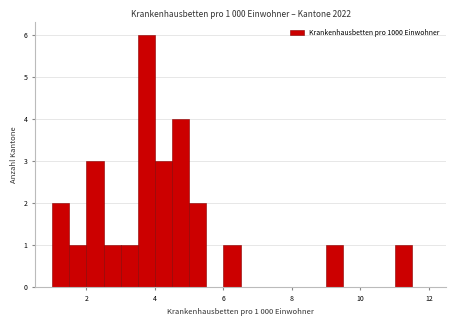

Around what value on the x-axis is the tallest bar? Give the approximate position of its centre, as read against the axis.

3.8